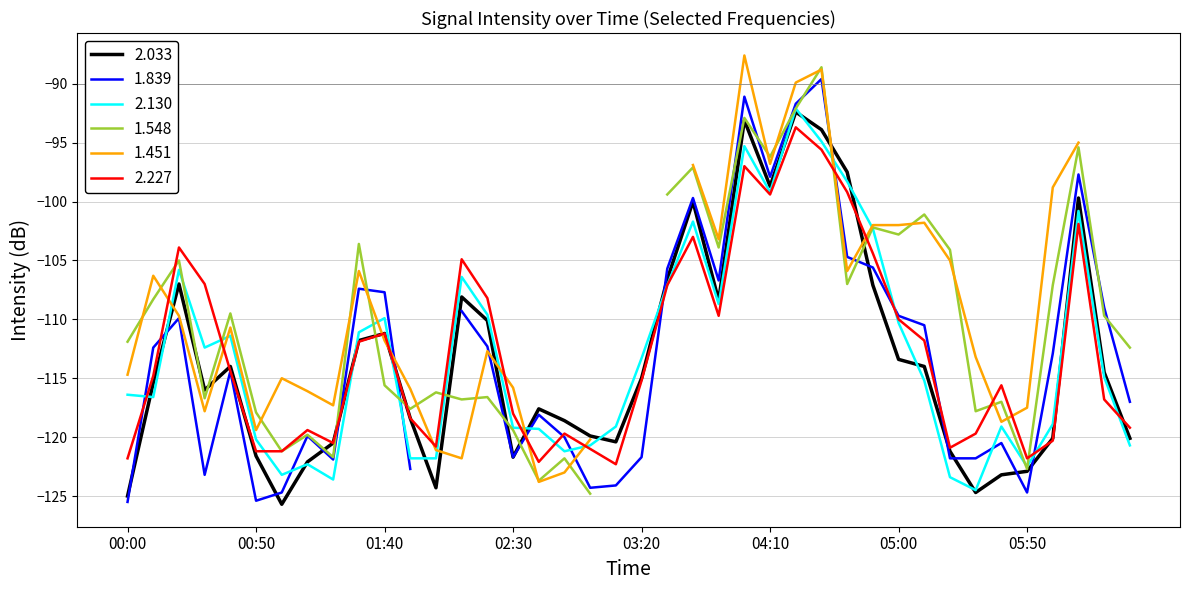

What is the minimum value for 2.227?

-122.3